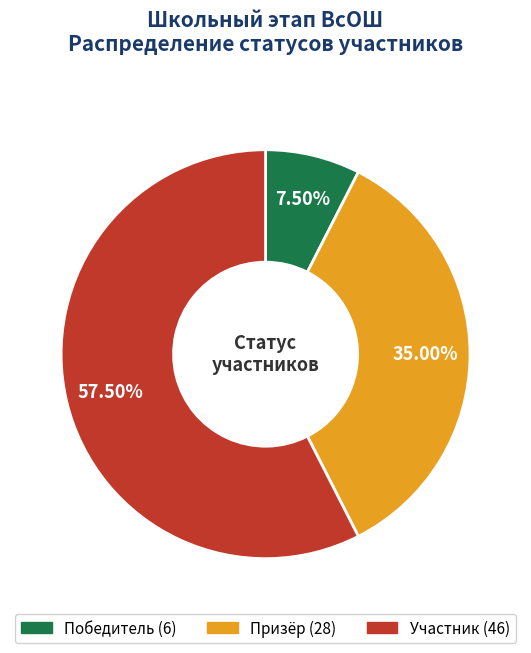

Does any single category account for the majority?

Yes